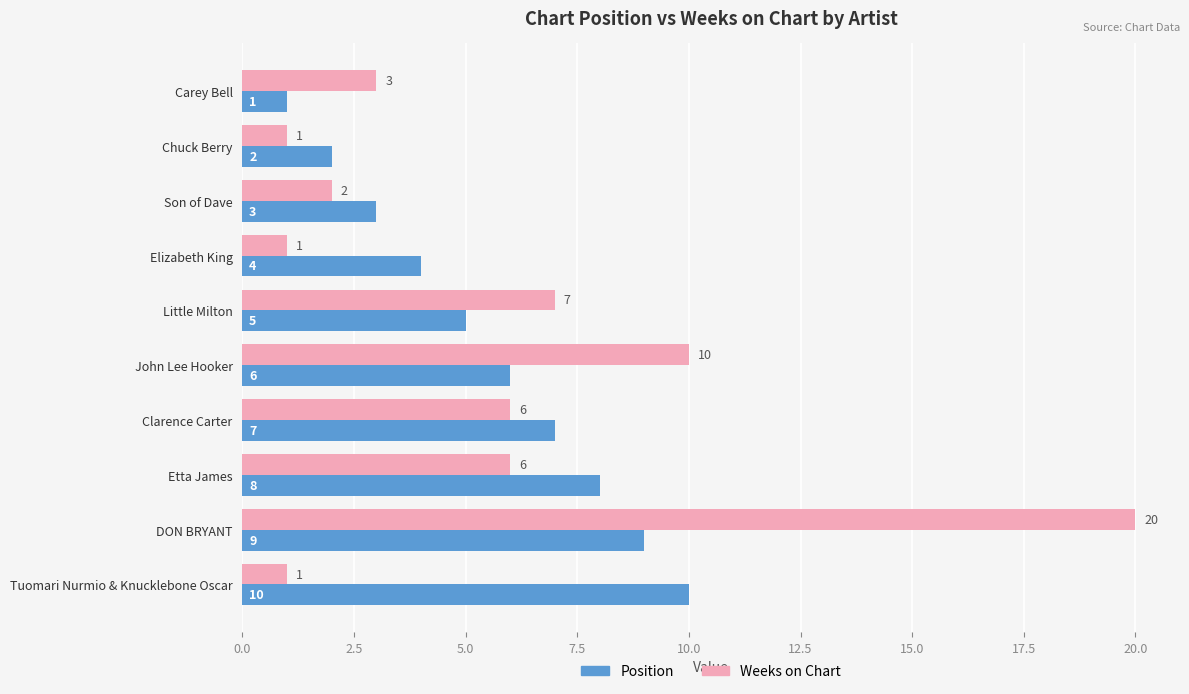

What is the difference between the maximum and minimum values in the Weeks on Chart series?

19